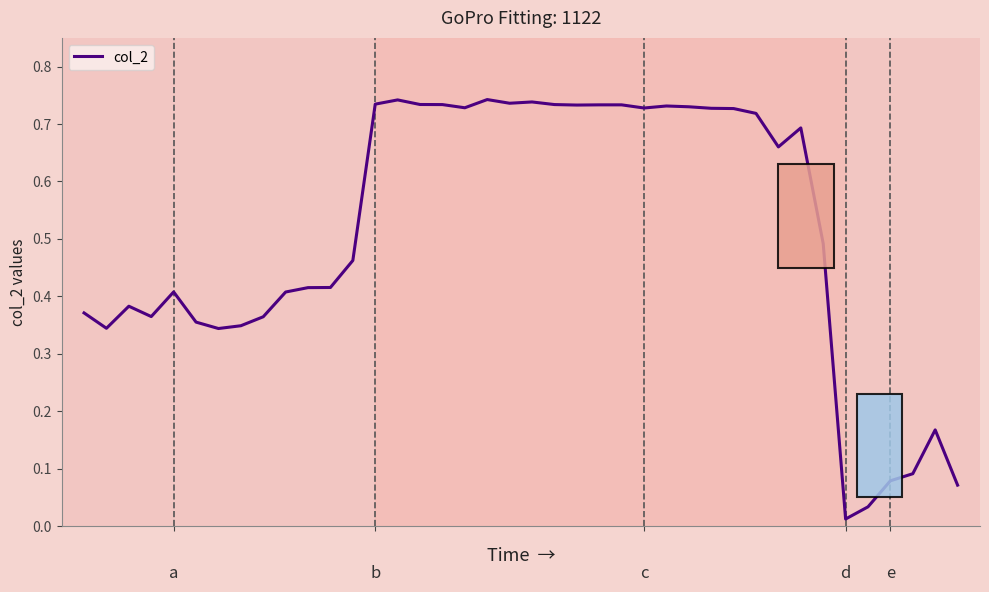

At which category does the chart reach its peak across all series?

18